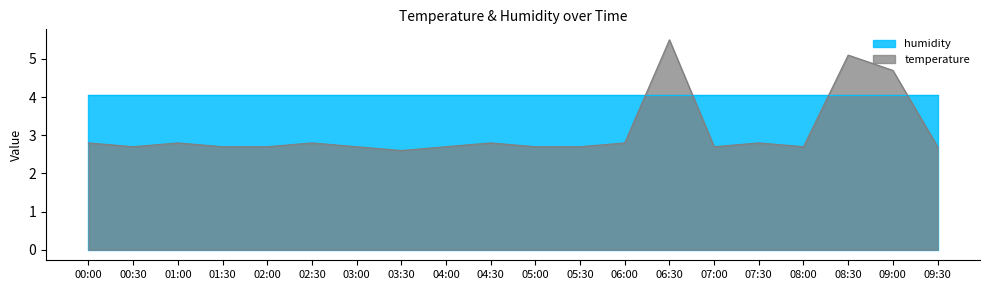

What is the change in value from 07:00 to 09:00?

+2.0